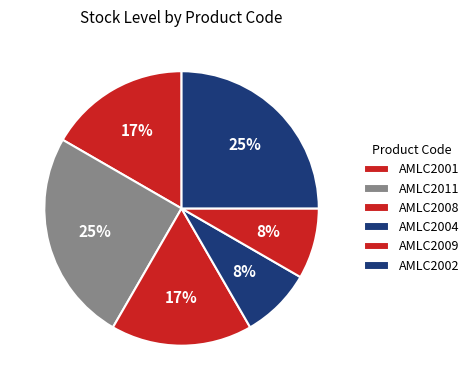

The AMLC2001 slice represents 17% of the pie. True or false?

True